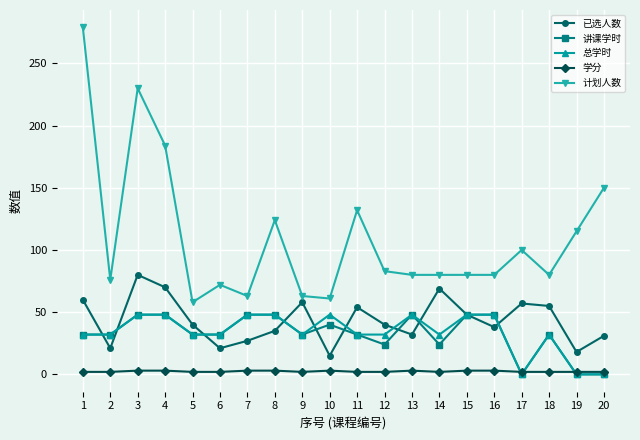

True or false: 总学时 and 计划人数 cross at least once.

False